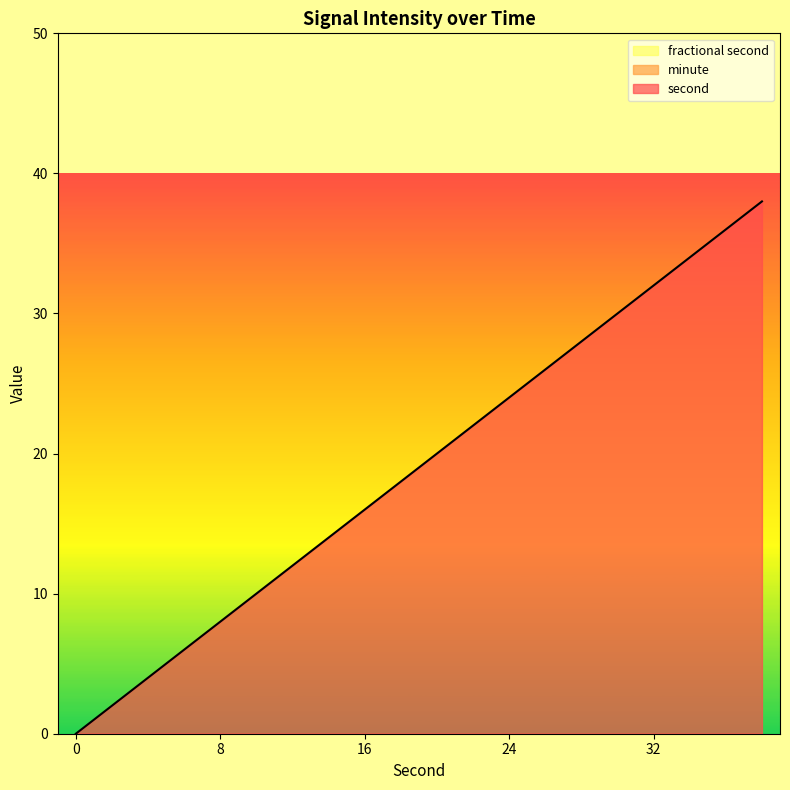

True or false: fractional second and second cross at least once.

False